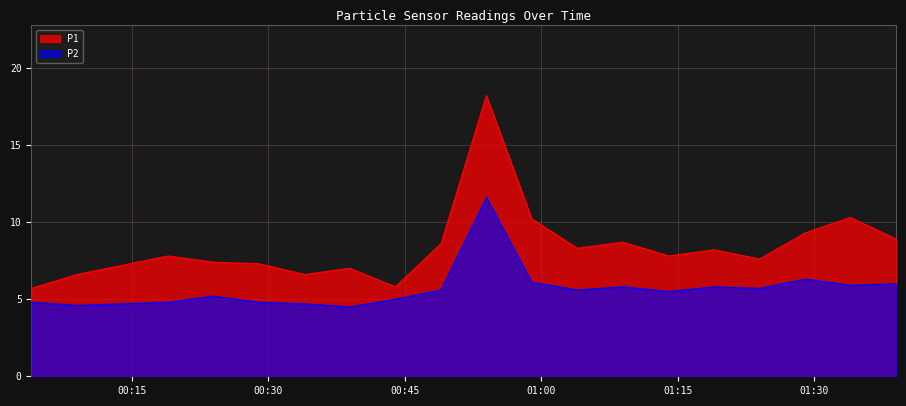

At which category does the chart reach its peak across all series?

2023/05/20 00:53:59